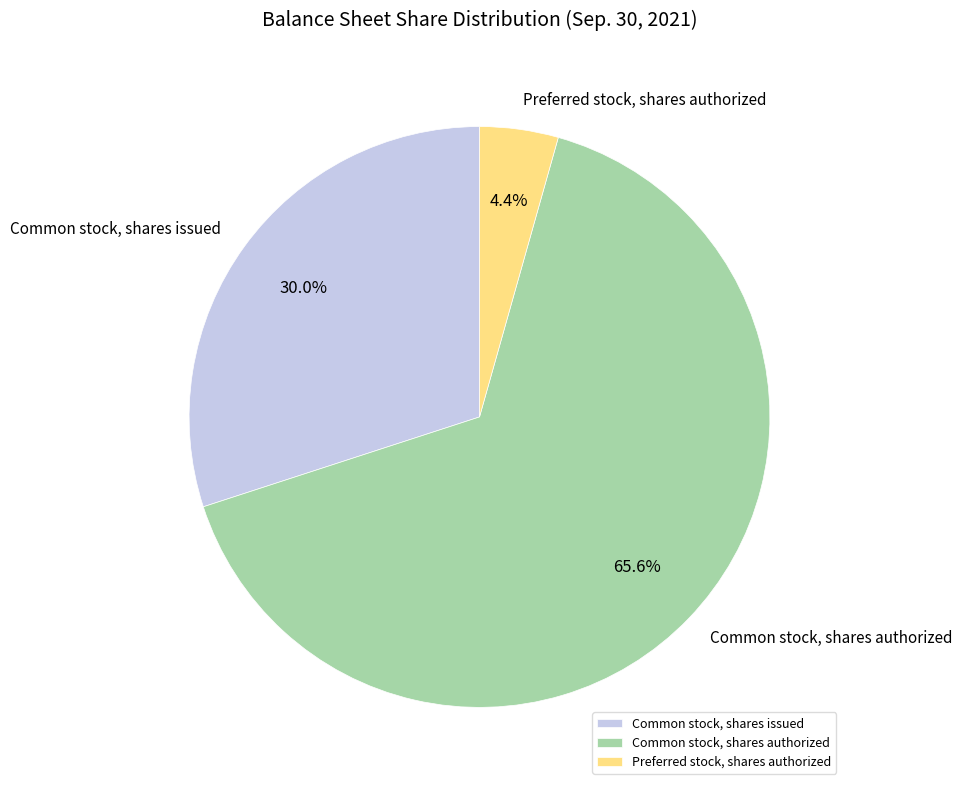

What is the smallest slice in the pie chart?

Preferred stock, shares authorized